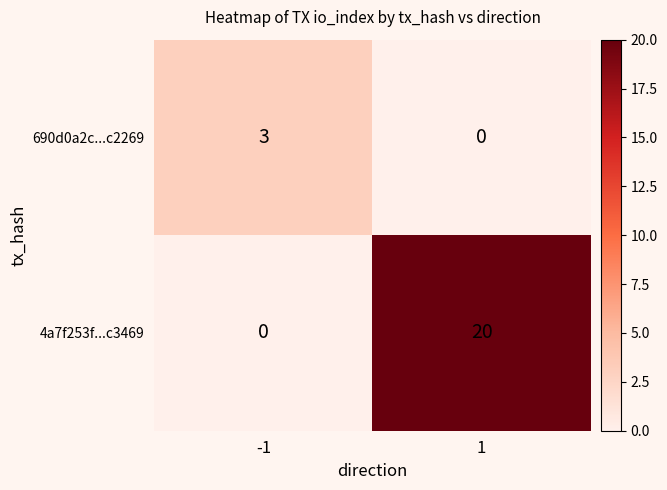

How many categories are shown in the chart?

2